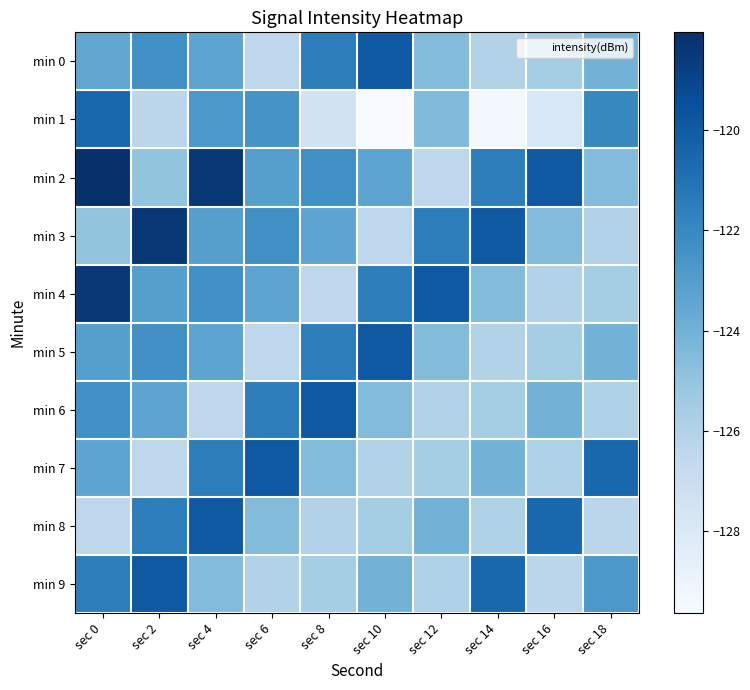

Count the number of data series in this chart.

10